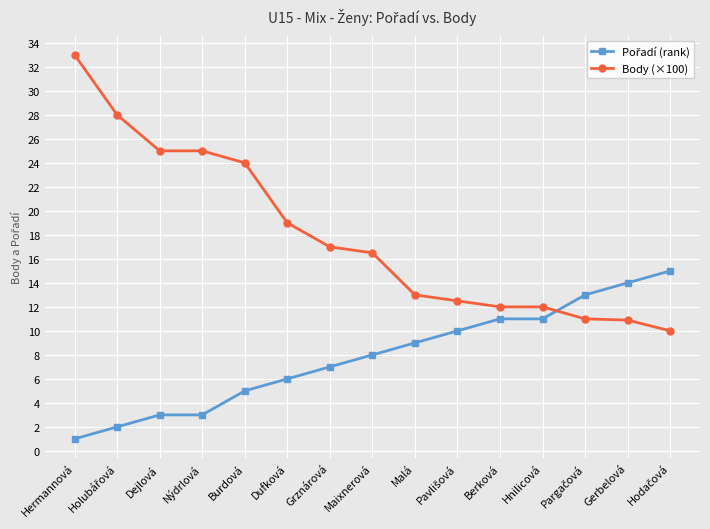

The Body (×100) series shows 10.9 at Gerbelová. True or false?

True